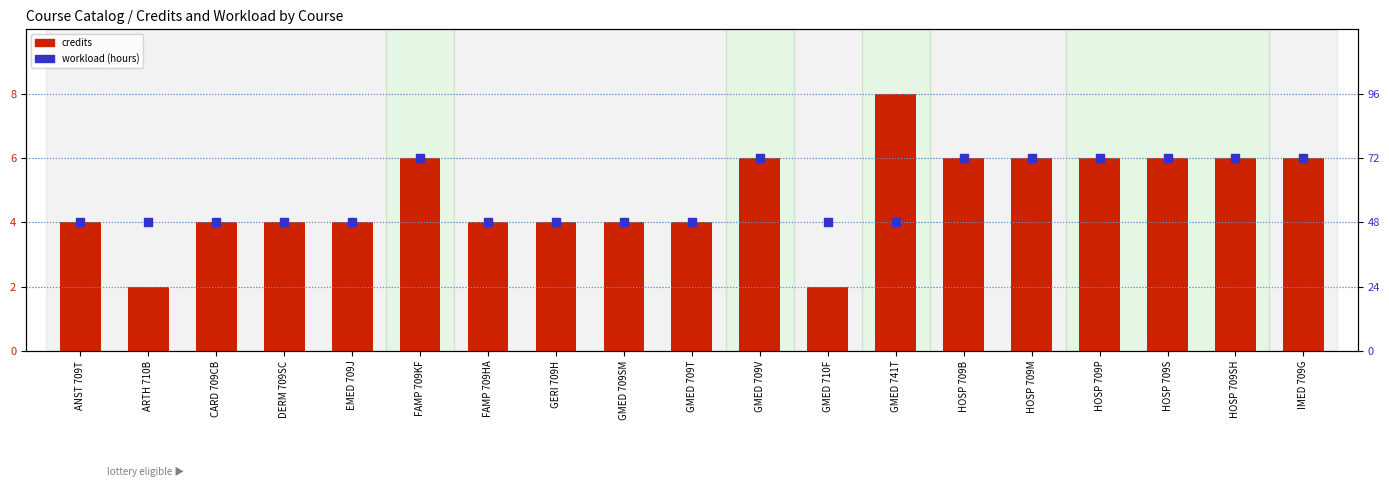

Which series reaches the maximum Y coordinate?

workload (hours)